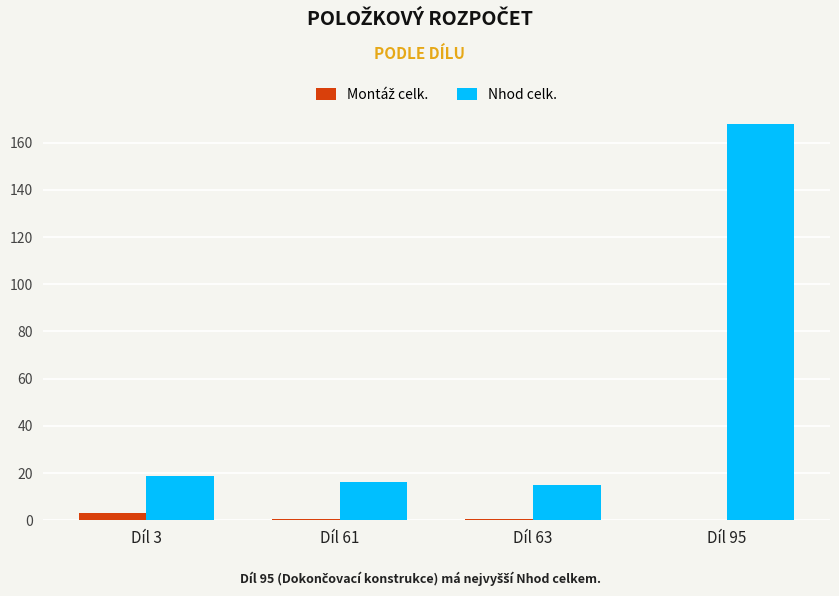

Which category has the highest value across all series?

Díl 95